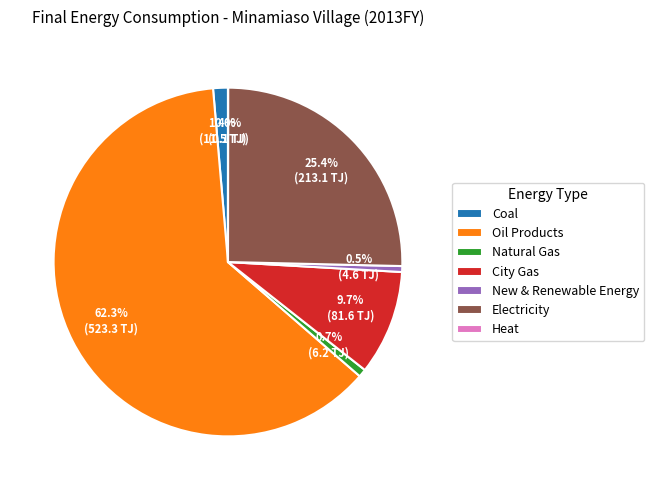

How much of the chart is everything except Coal?

98.6%